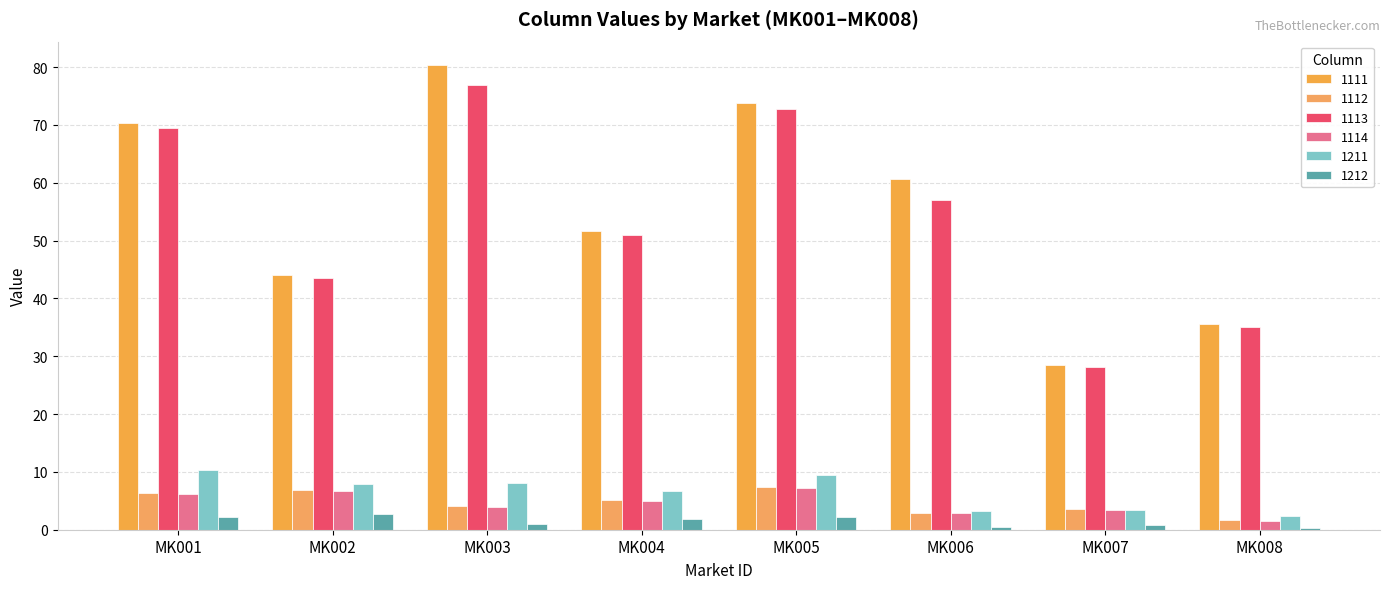

How many data points in 1113 are less than 57?

4